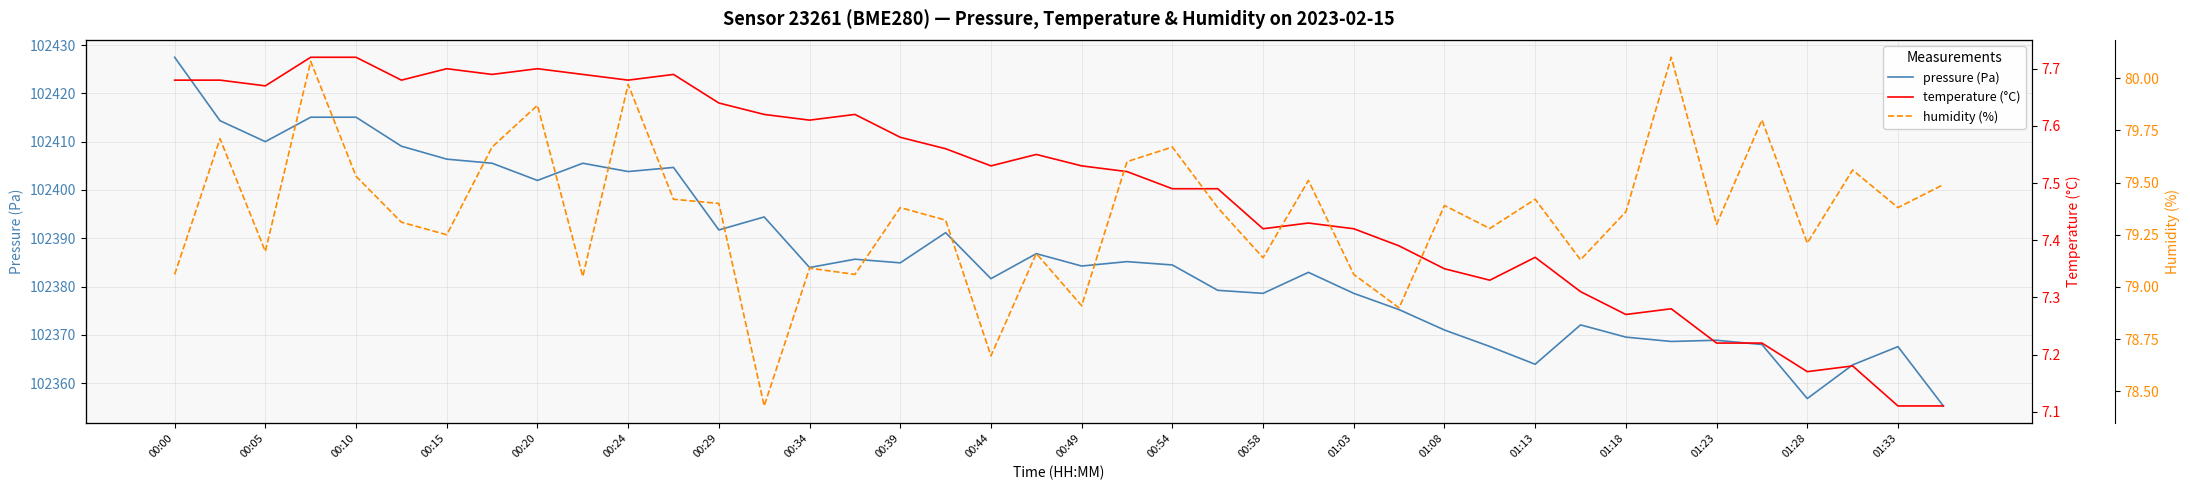

Reading left to right, extract all data points from this chart.

pressure (Pa): 102427.5	102414.3	102410.0	102415.1	102415.1	102409.1	102406.4	102405.5	102402.0	102405.5	102403.8	102404.7	102391.7	102394.4	102383.9	102385.7	102384.9	102391.2	102381.6	102386.8	102384.2	102385.2	102384.5	102379.2	102378.6	102382.9	102378.6	102375.2	102371.0	102367.6	102363.9	102372.1	102369.5	102368.6	102368.9	102368.0	102356.8	102363.8	102367.6	102355.3
temperature (°C): 7.7	7.7	7.7	7.7	7.7	7.7	7.7	7.7	7.7	7.7	7.7	7.7	7.6	7.6	7.6	7.6	7.6	7.6	7.5	7.5	7.5	7.5	7.5	7.5	7.4	7.4	7.4	7.4	7.3	7.3	7.4	7.3	7.3	7.3	7.2	7.2	7.2	7.2	7.1	7.1
humidity (%): 79.1	79.7	79.2	80.1	79.5	79.3	79.2	79.7	79.9	79.0	80.0	79.4	79.4	78.4	79.1	79.1	79.4	79.3	78.7	79.2	78.9	79.6	79.7	79.4	79.1	79.5	79.1	78.9	79.4	79.3	79.4	79.1	79.4	80.1	79.3	79.8	79.2	79.6	79.4	79.5